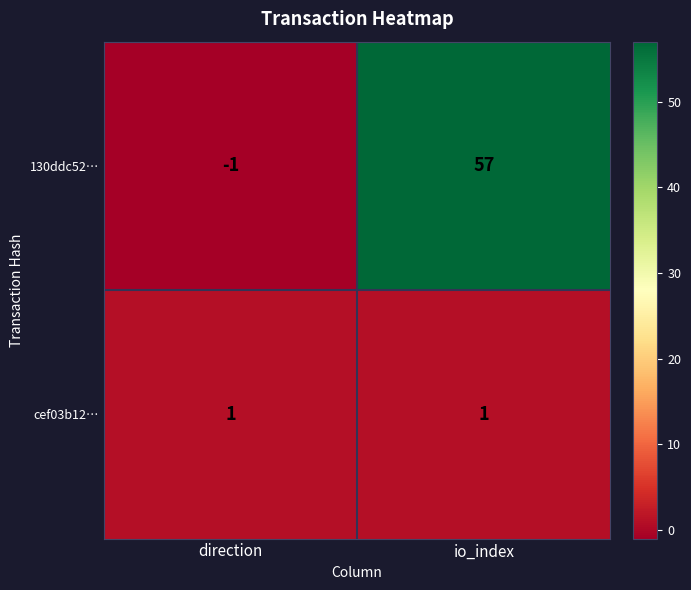

How many categories are shown in the chart?

2